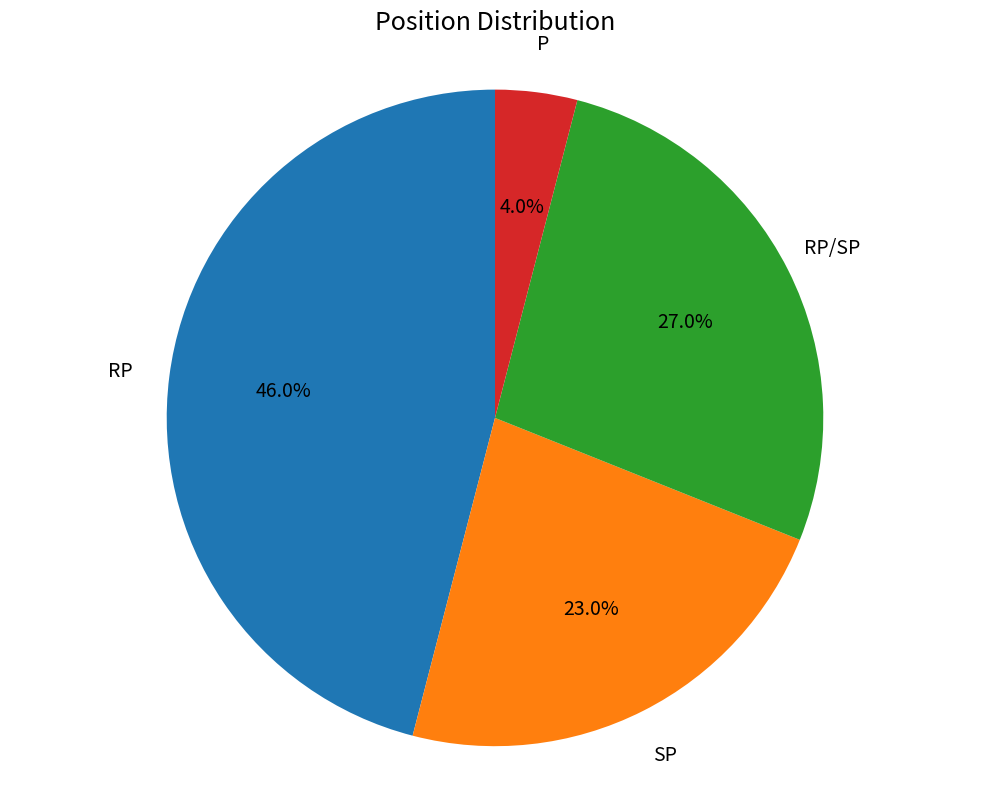

To the nearest percent, what portion does RP/SP represent?

27%